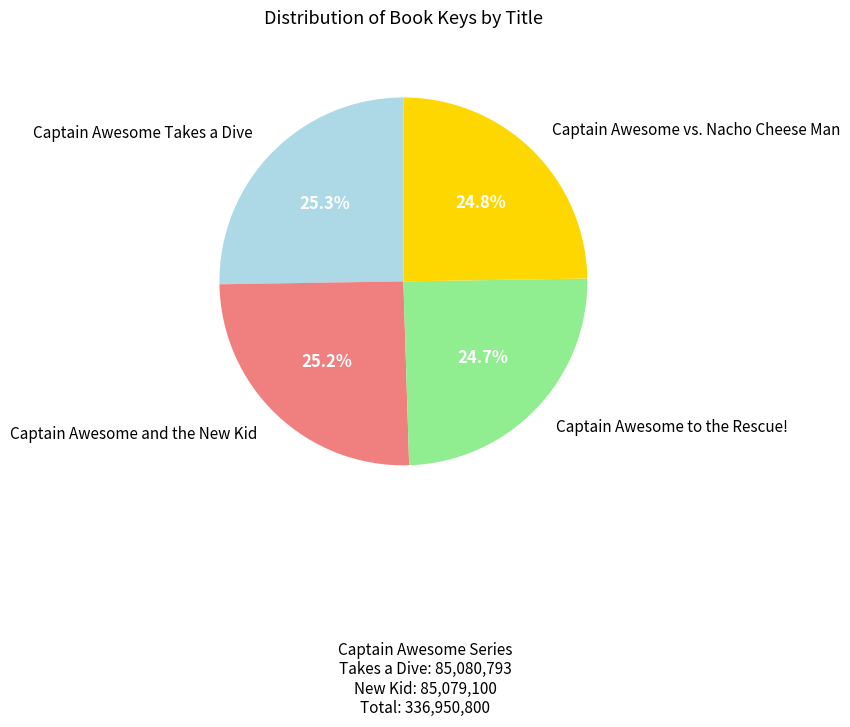

What is the ratio of the value at Captain Awesome Takes a Dive to the value at Captain Awesome vs. Nacho Cheese Man?

1.0